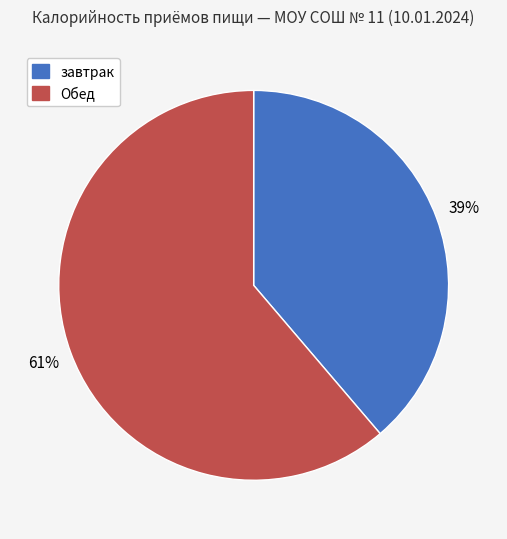

What is the smallest slice in the pie chart?

завтрак